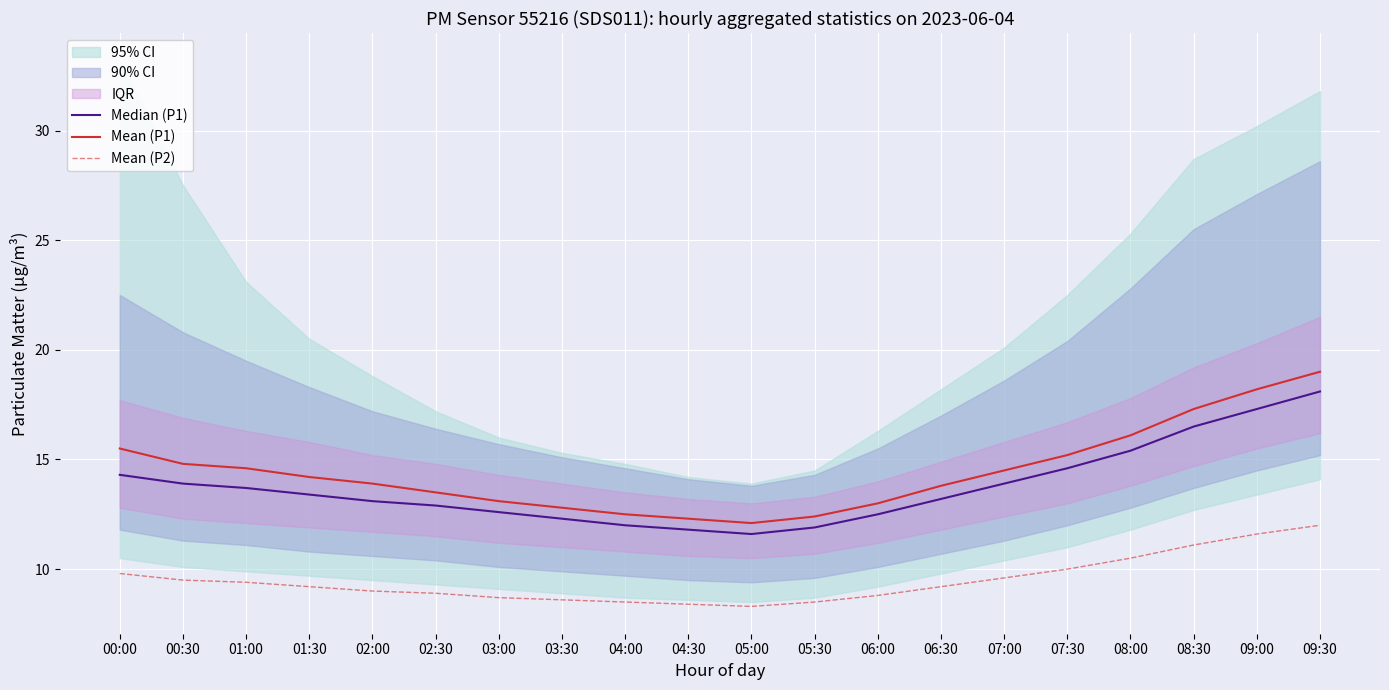

True or false: Mean (P2) and Median (P1) intersect in this chart.

False